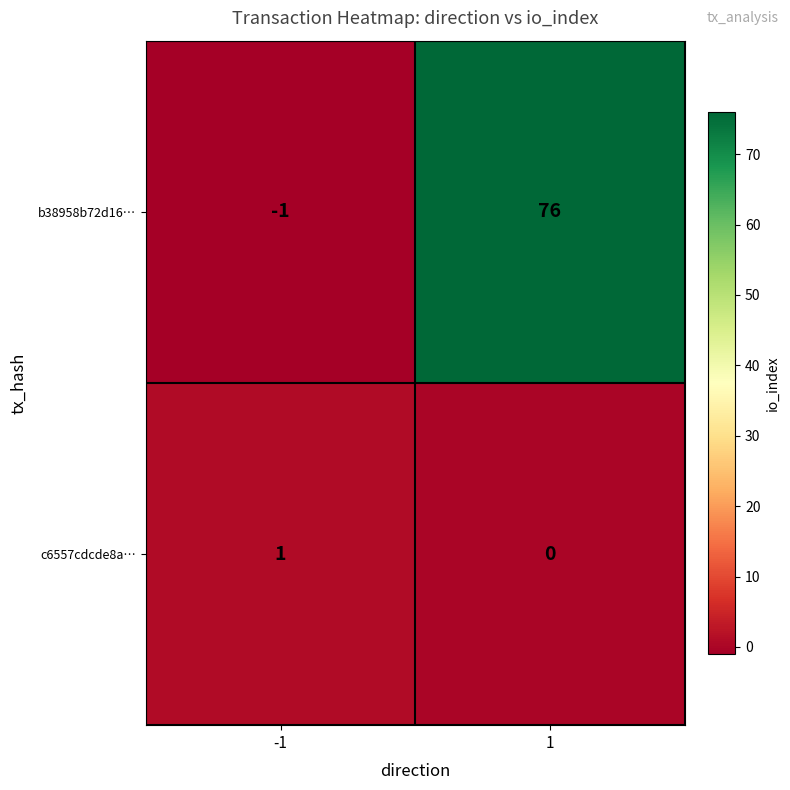

What is the sum of all b38958b72d16… values?

75